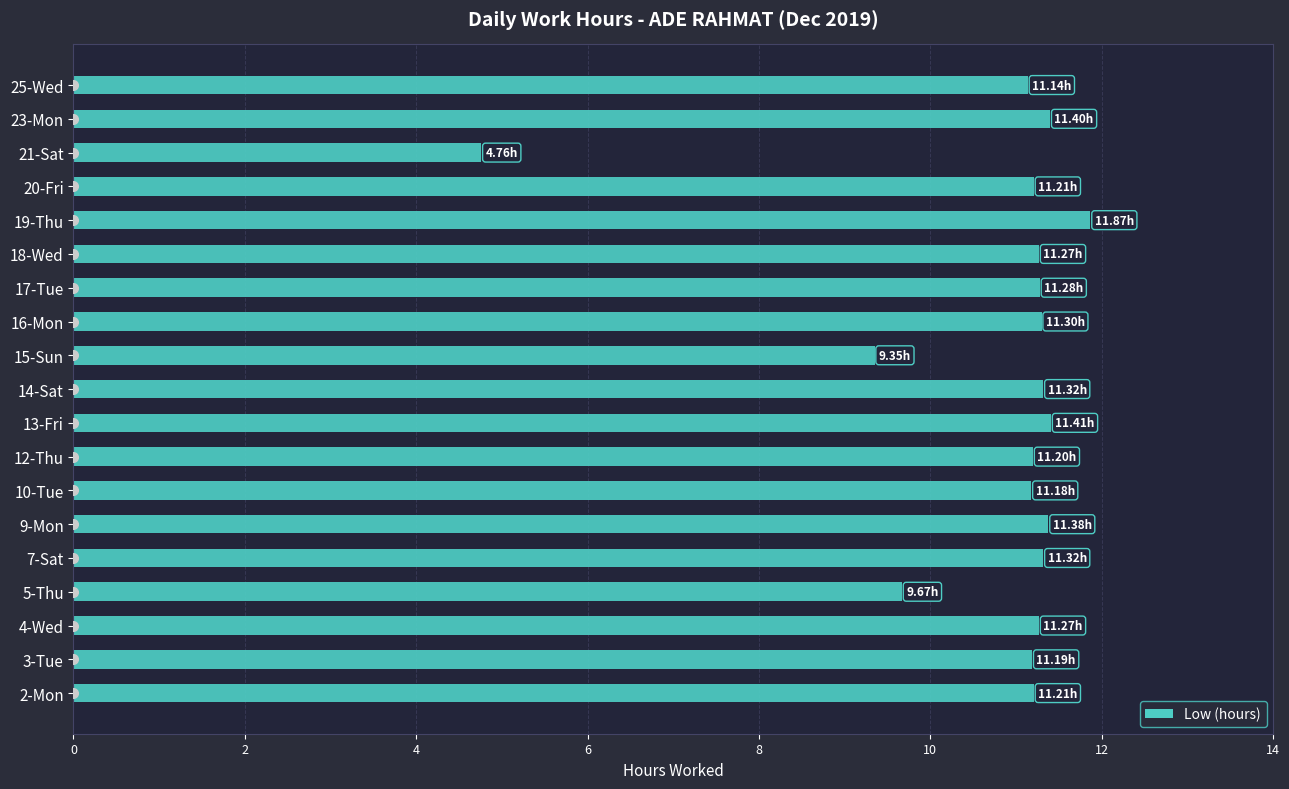

Which has a higher value, 19-Thu or 4-Wed?

19-Thu